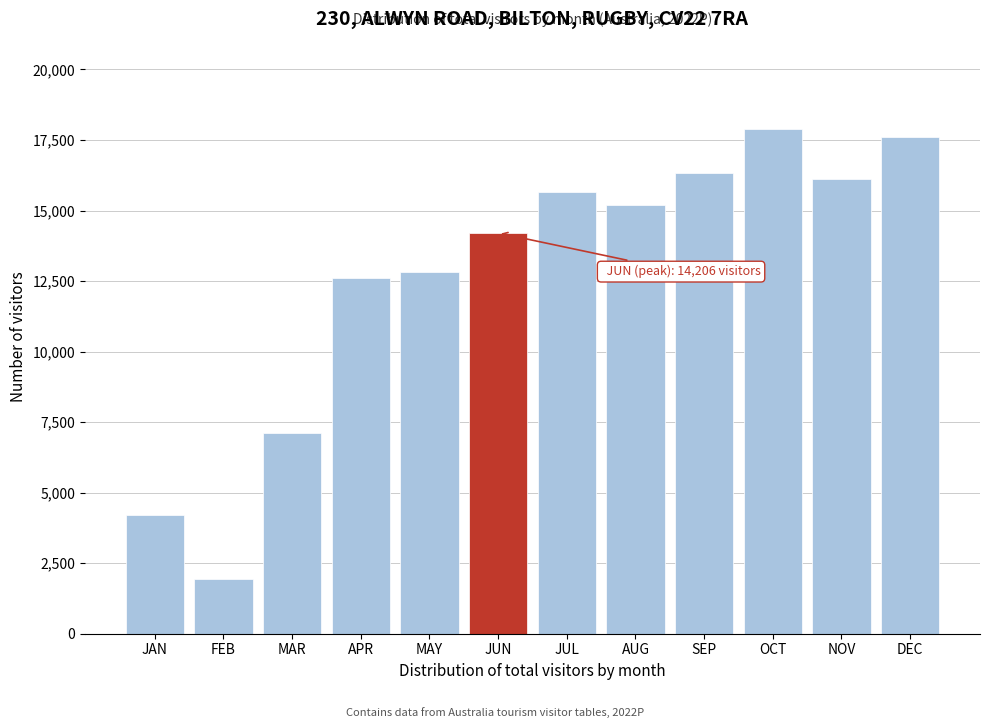

Reading left to right, extract all data points from this chart.

JAN=4222.3	FEB=1955.6	MAR=7103.9	APR=12605.2	MAY=12838.3	JUN=14205.7	JUL=15659.7	AUG=15186.4	SEP=16325.0	OCT=17874.2	NOV=16109.1	DEC=17612.2